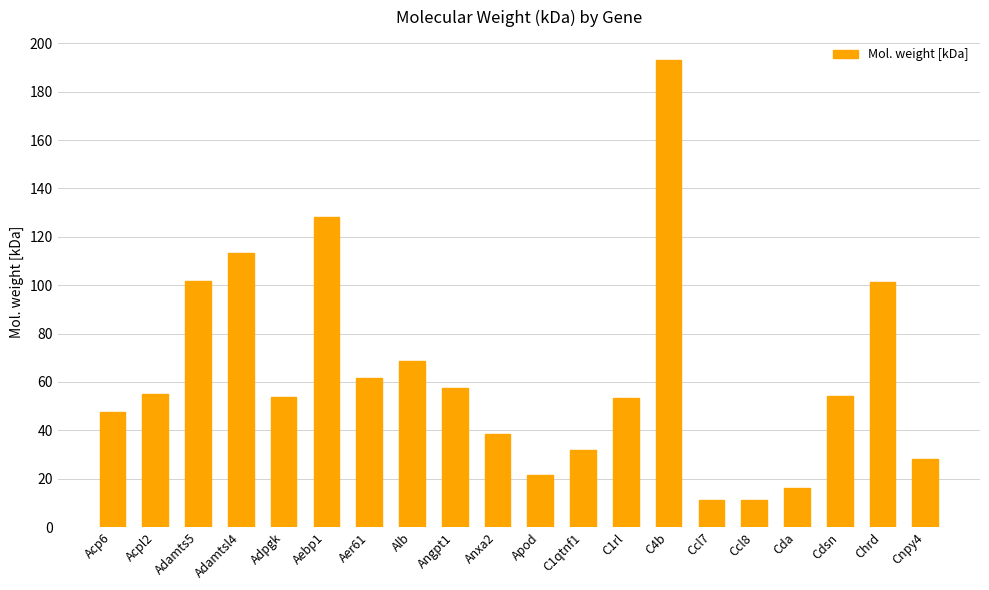

Read the value at Adamtsl4.

113.2